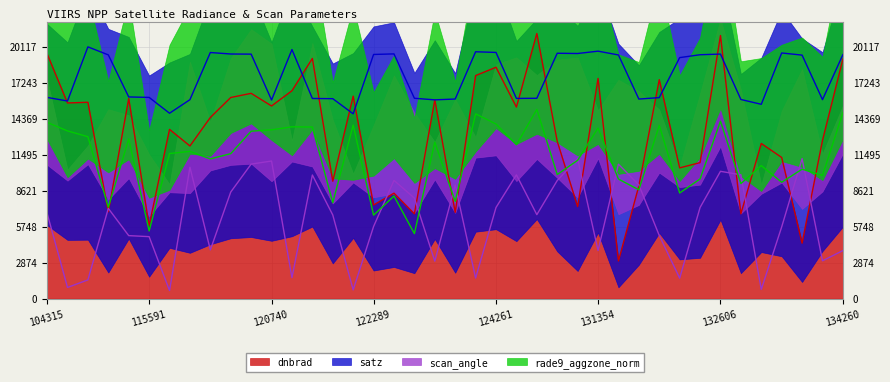

How many data points in dnbrad are less than 14474?

20